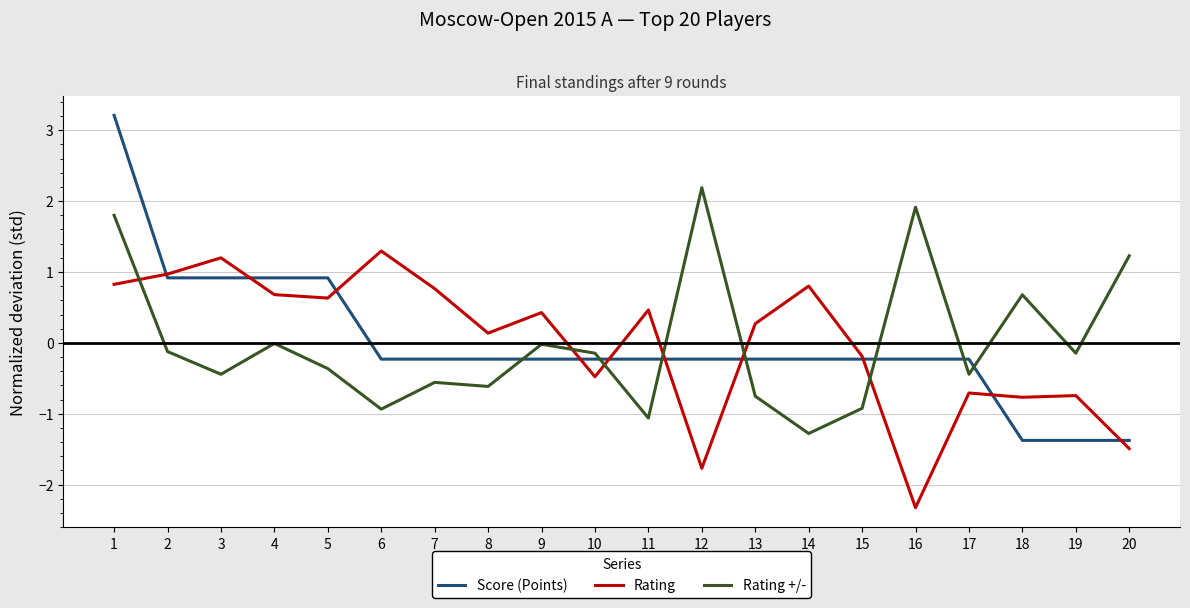

What is the difference between the Score (Points) values at 16 and 3?

1.1